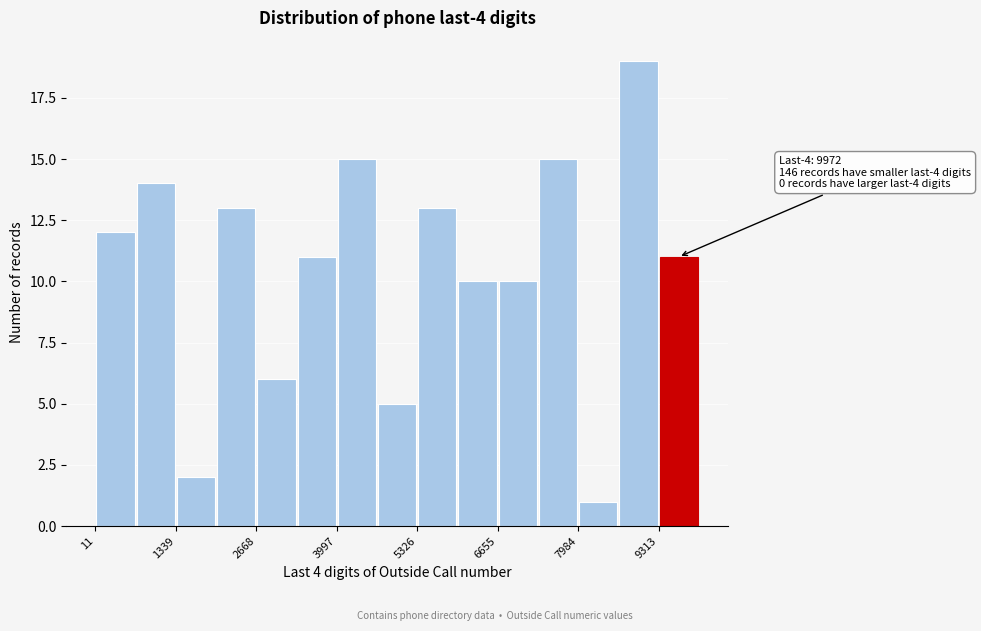

Read against the x-axis, roughly where is the centre of the tallest bar?

9000